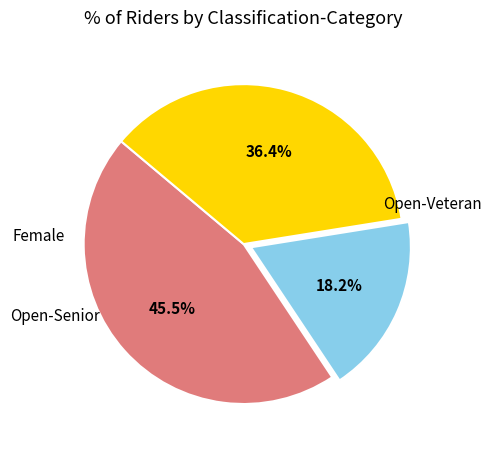

Is there a majority slice in this chart?

No